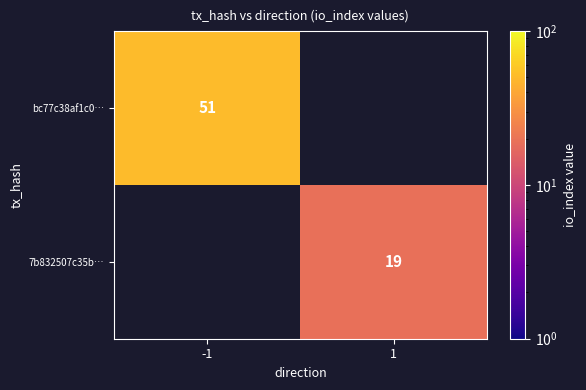

What is the maximum value shown in the chart?

51.0